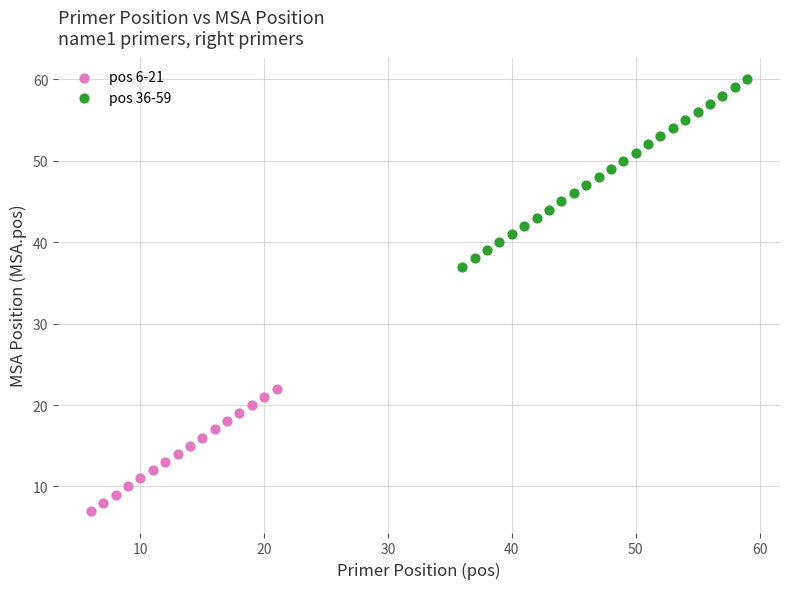

Which series contains the lowest Y value?

pos 6-21